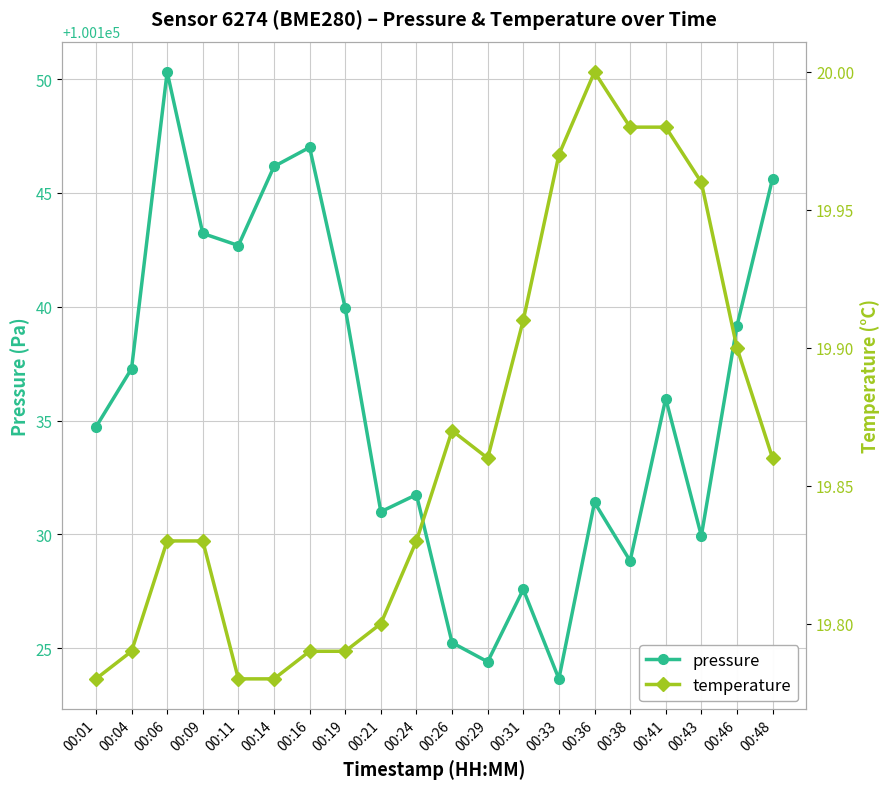

How many lines are shown in the chart?

2